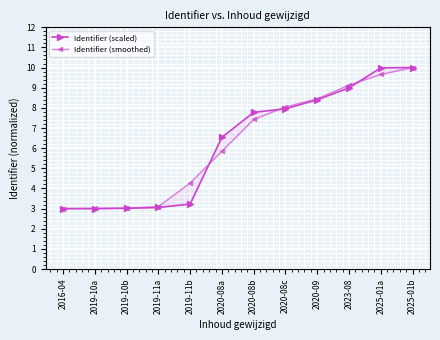

Rank the series by their average value, from highest to lowest.

Identifier (smoothed), Identifier (scaled)